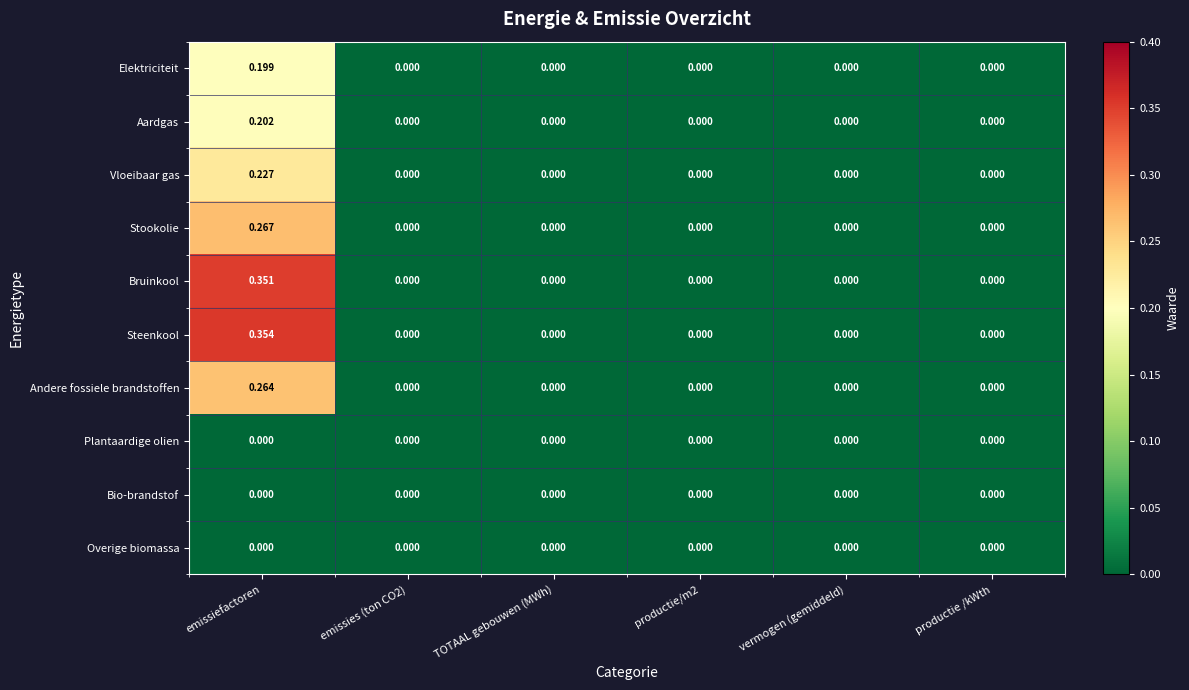

Which label corresponds to the largest value in the chart?

emissiefactoren